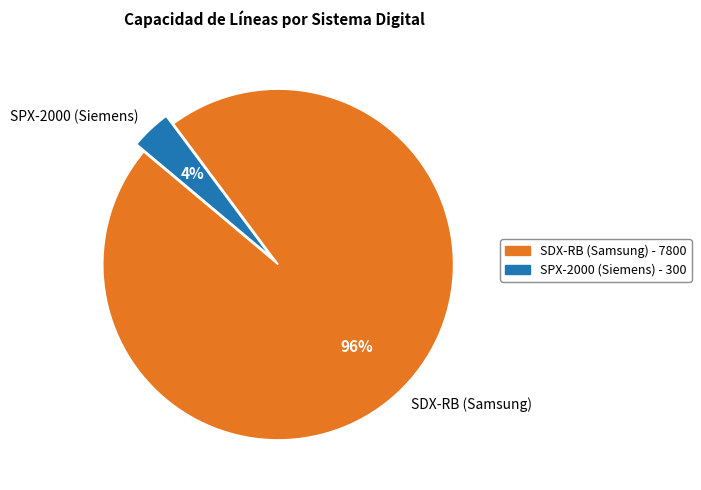

Which has a higher value, SDX-RB (Samsung) - 7800 or SPX-2000 (Siemens) - 300?

SDX-RB (Samsung) - 7800